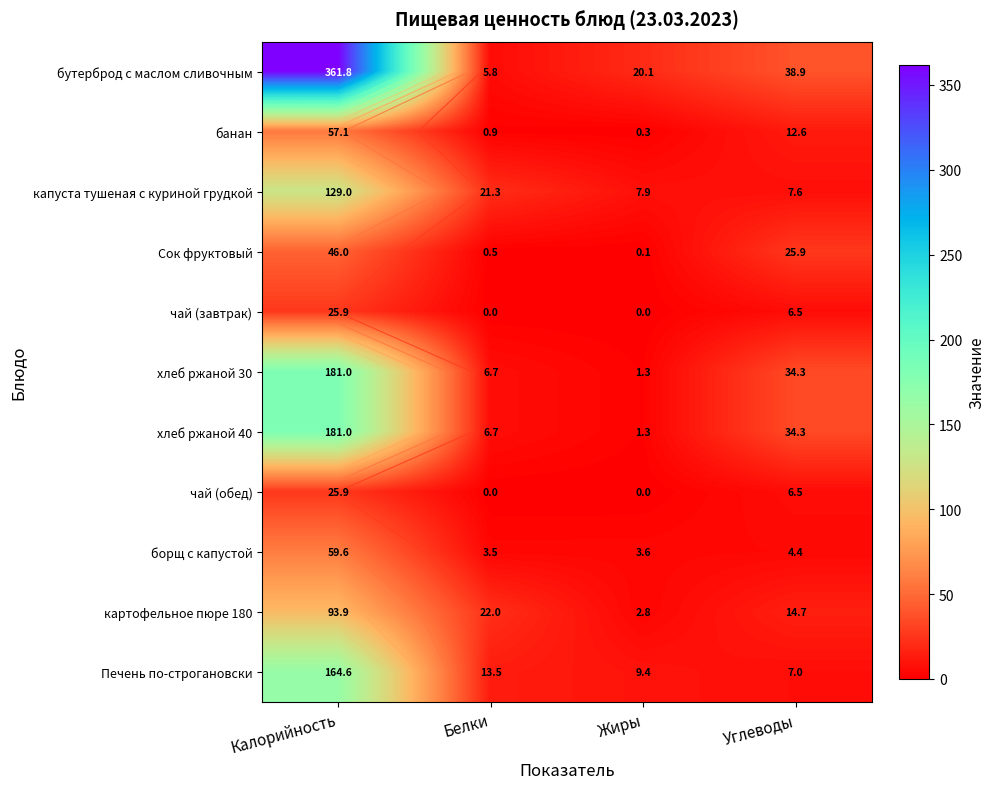

What is the difference between the бутерброд с маслом сливочным values at Жиры and Углеводы?

18.8